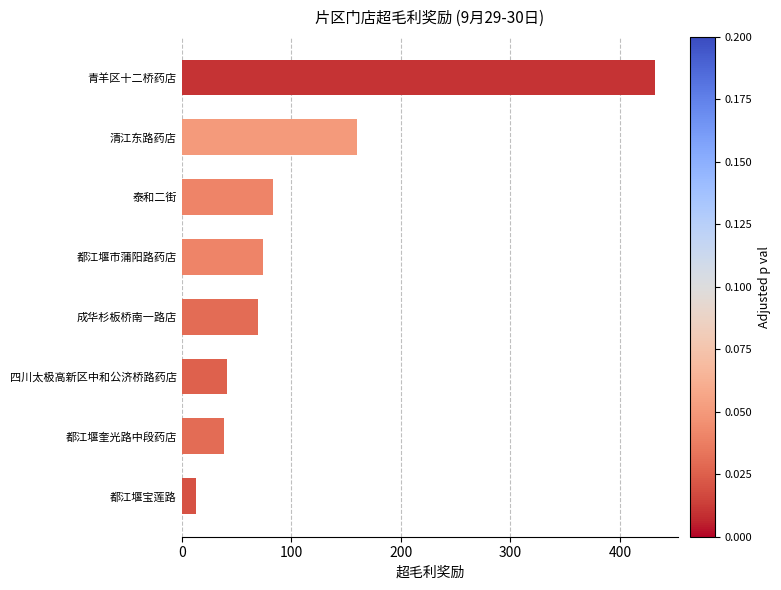

At which label is the value closest to 222?

清江东路药店